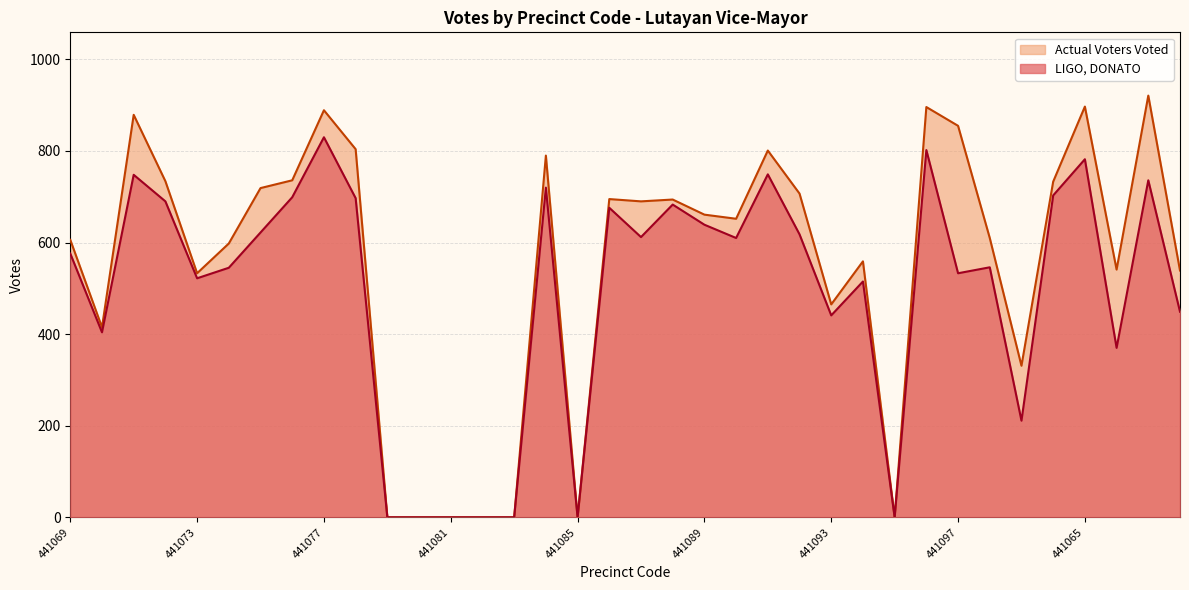

List the series in order of their overall mean, highest first.

Actual Voters Voted, LIGO, DONATO